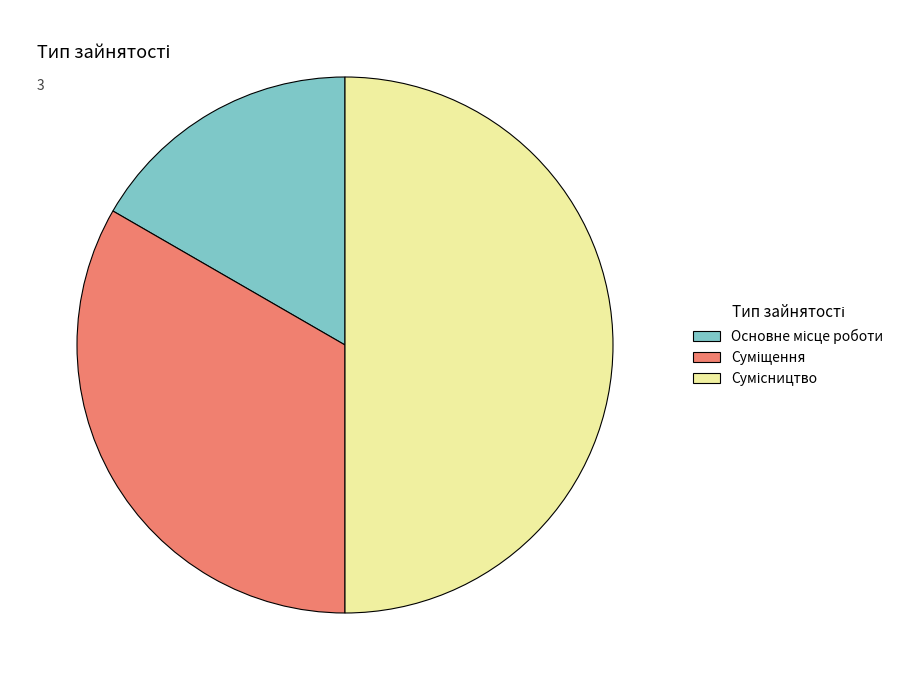

Which category has the smallest portion of the pie?

Основне місце роботи